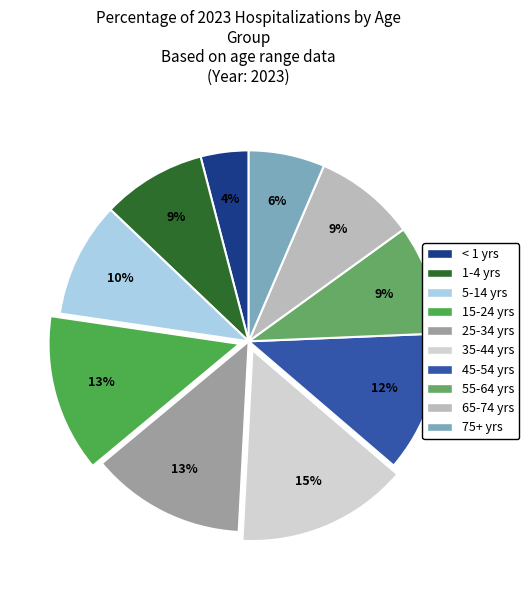

Is there a majority slice in this chart?

No